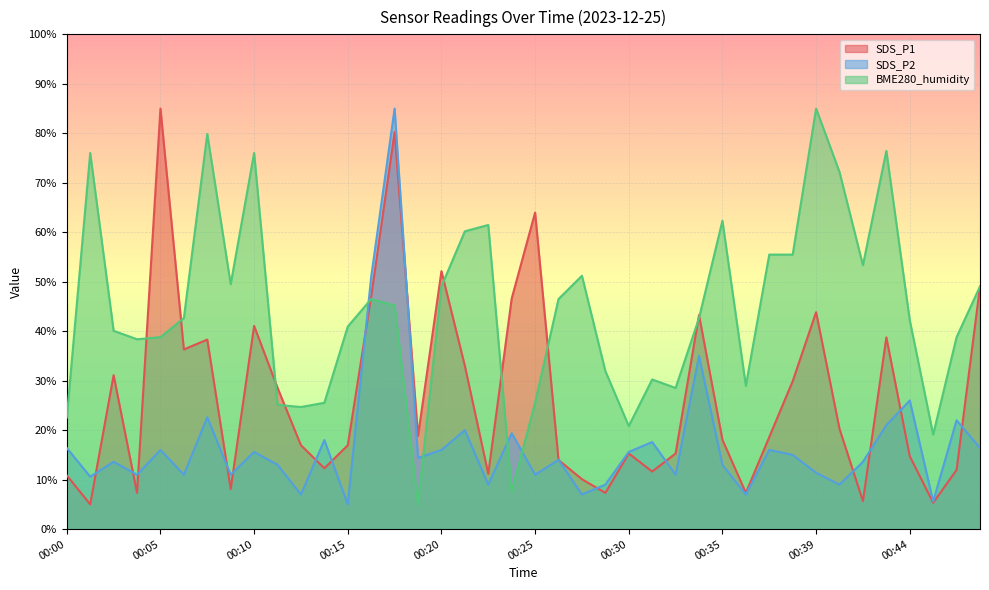

How many interior local valleys does the BME280_humidity series have?

10